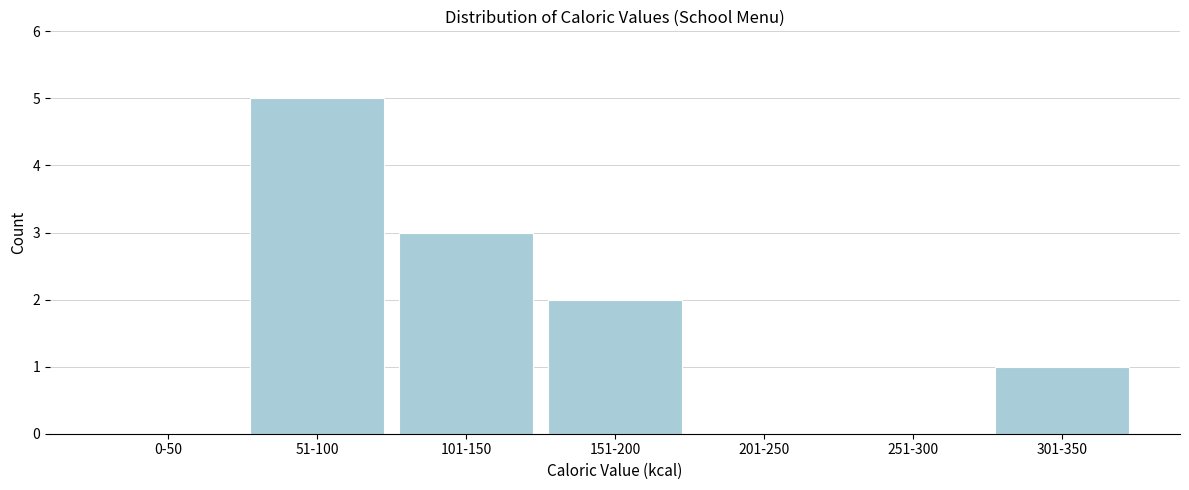

Reading left to right, list all the values displayed in this chart.

0-50=0	51-100=5	101-150=3	151-200=2	201-250=0	251-300=0	301-350=1